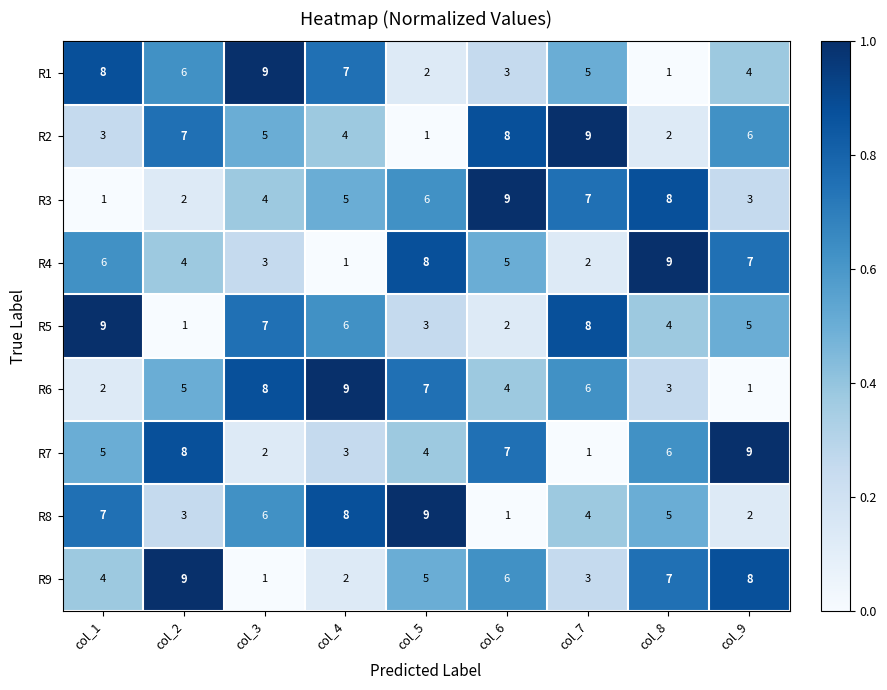

What is the approximate value of R5 at col_8?

4